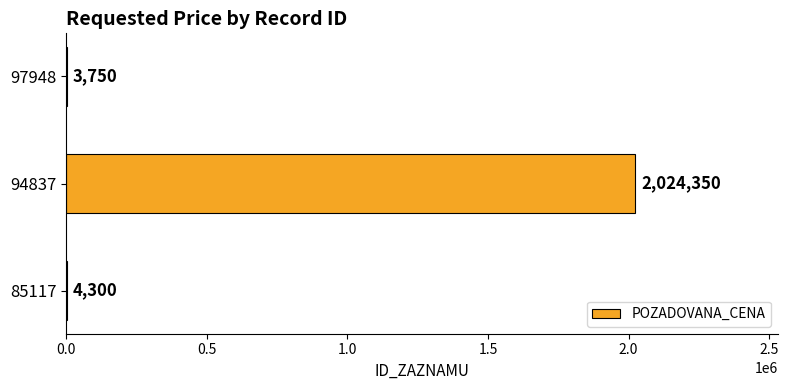

What is the sum of the values at 94837 and 97948?

2028100